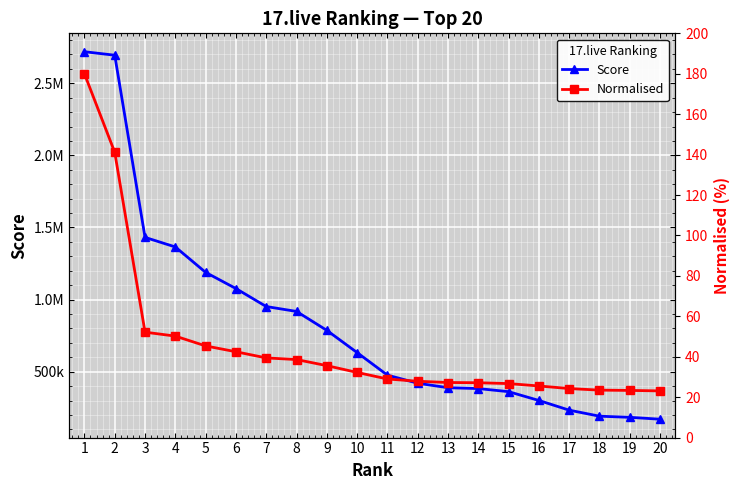

The value of Score at 18 is 191945.0. True or false?

True